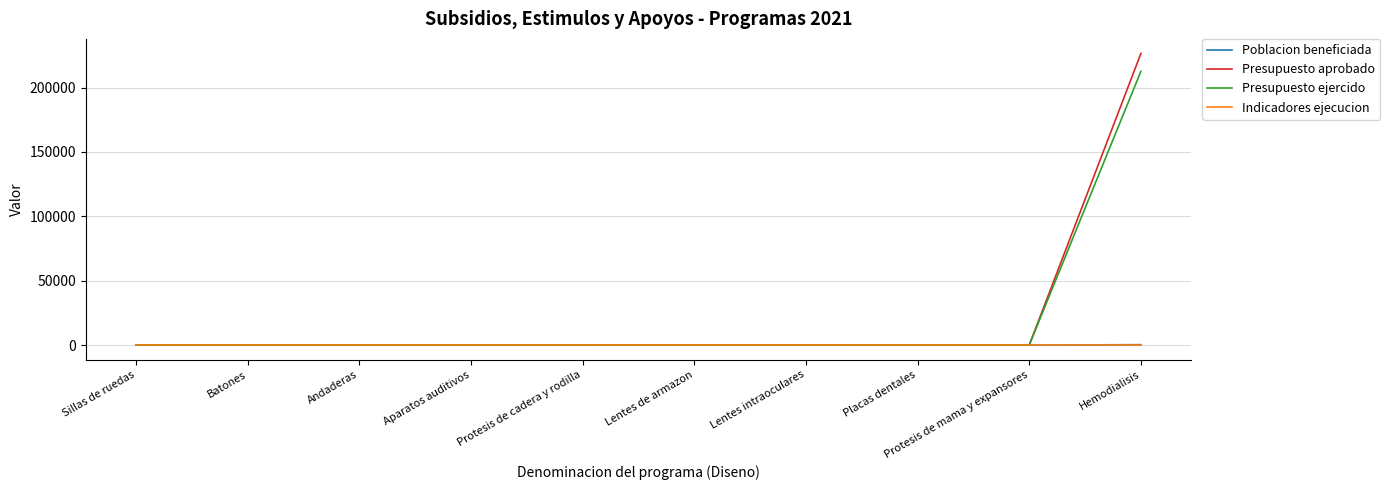

Which series has the widest spread of values?

Presupuesto aprobado